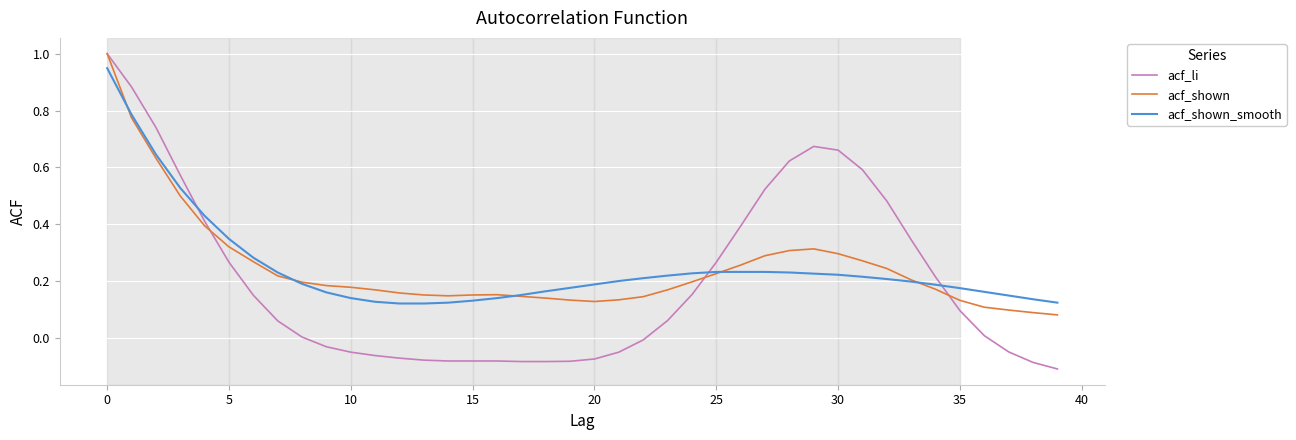

Which series has the largest range (max minus min)?

acf_li